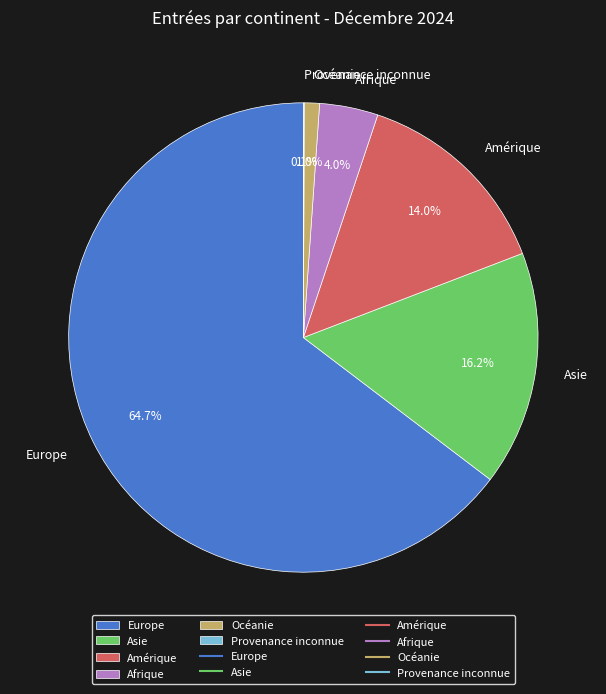

What percentage is NOT represented by Océanie?

99.0%